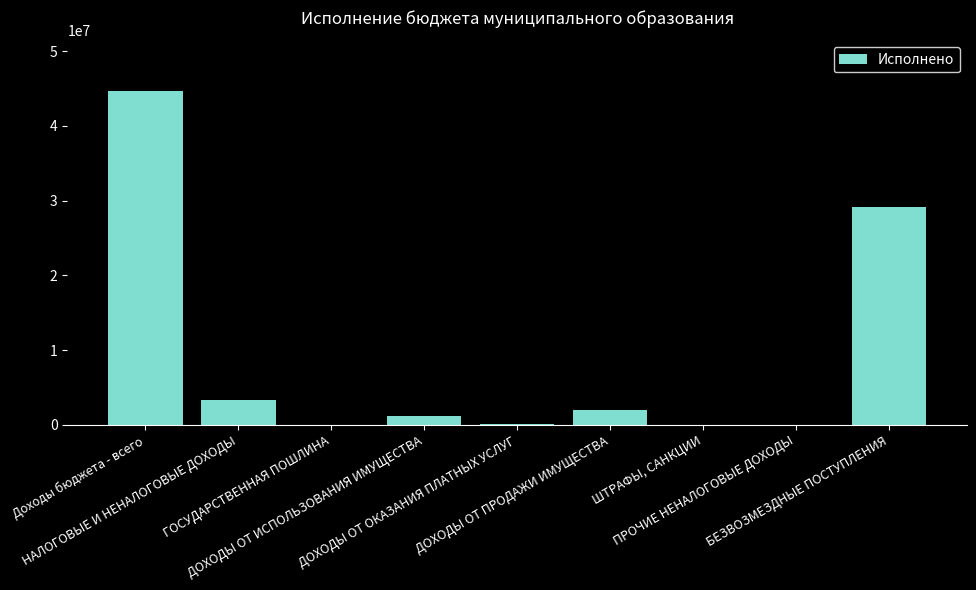

Which category has the highest value across all series?

Доходы бюджета - всего